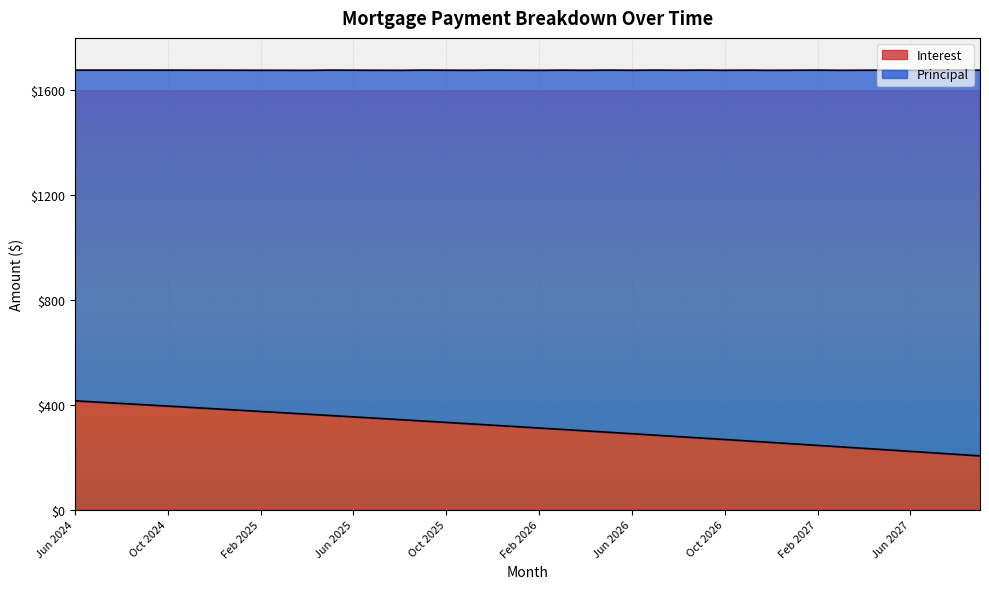

List the labels in order of value, largest first.

Jun 2024, Jul 2024, Aug 2024, Sep 2024, Oct 2024, Nov 2024, Dec 2024, Jan 2025, Feb 2025, Mar 2025, Apr 2025, May 2025, Jun 2025, Jul 2025, Aug 2025, Sep 2025, Oct 2025, Nov 2025, Dec 2025, Jan 2026, Feb 2026, Mar 2026, Apr 2026, May 2026, Jun 2026, Jul 2026, Aug 2026, Sep 2026, Oct 2026, Nov 2026, Dec 2026, Jan 2027, Feb 2027, Mar 2027, Apr 2027, May 2027, Jun 2027, Jul 2027, Aug 2027, Sep 2027